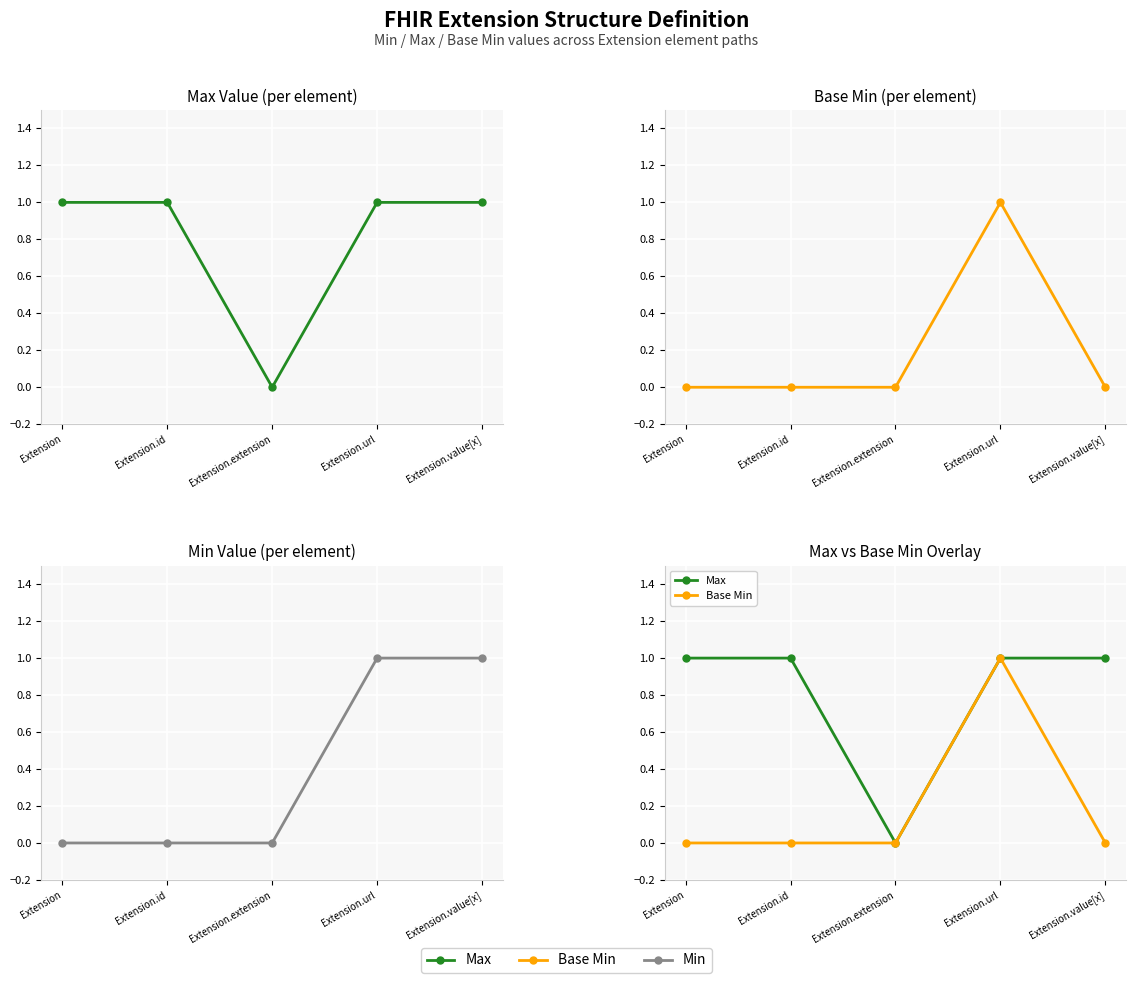

Rank the series by their average value, from highest to lowest.

Max, Min, Base Min